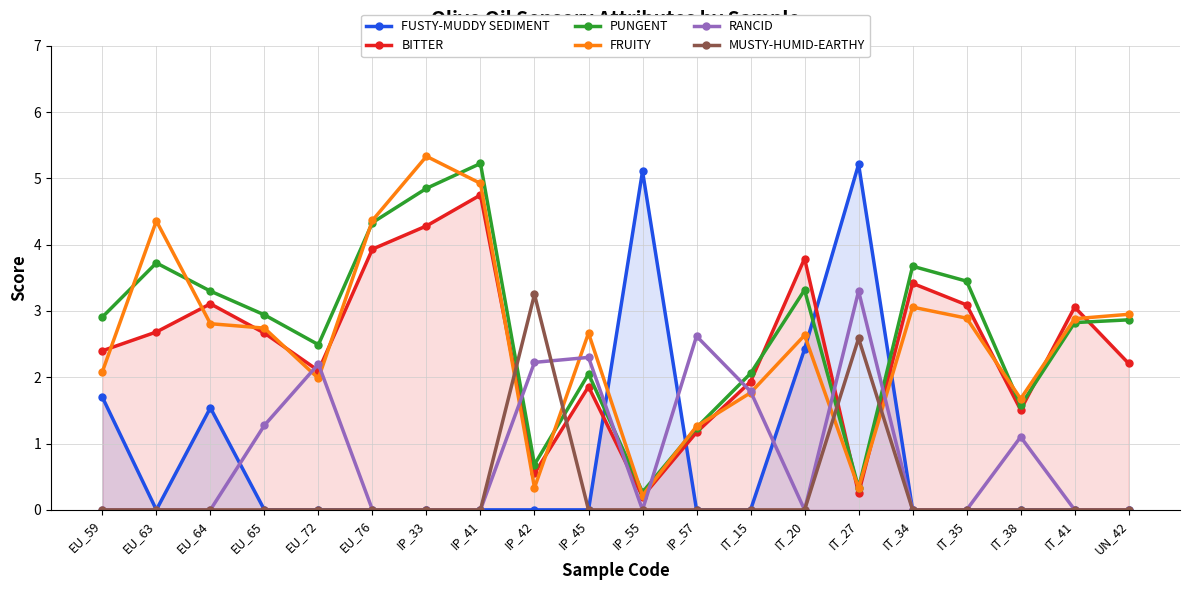

In RANCID, how many points are higher than both neighbors (excluding endpoints)?

5